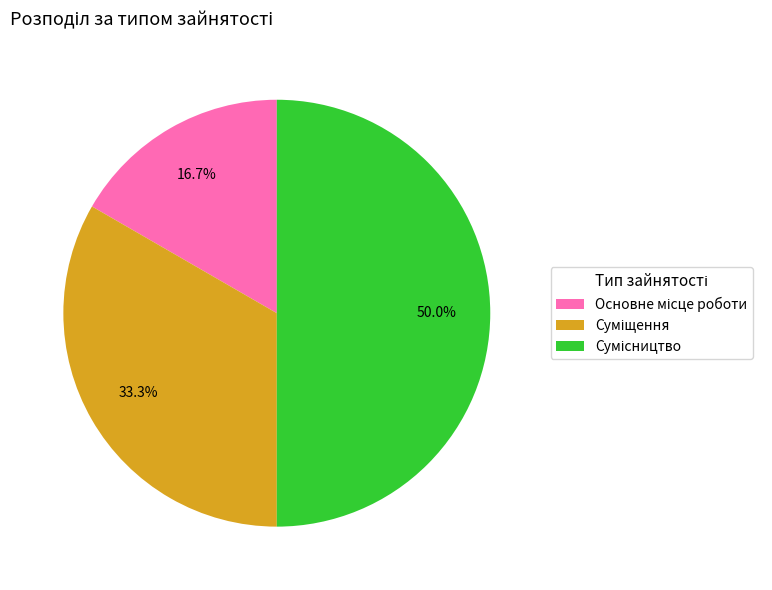

Count the number of slices in the pie.

3